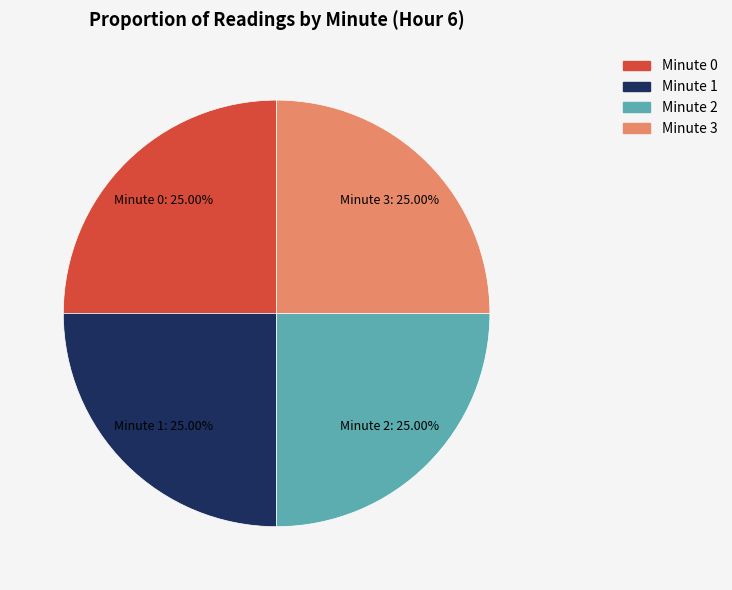

How many slices are in this pie chart?

4